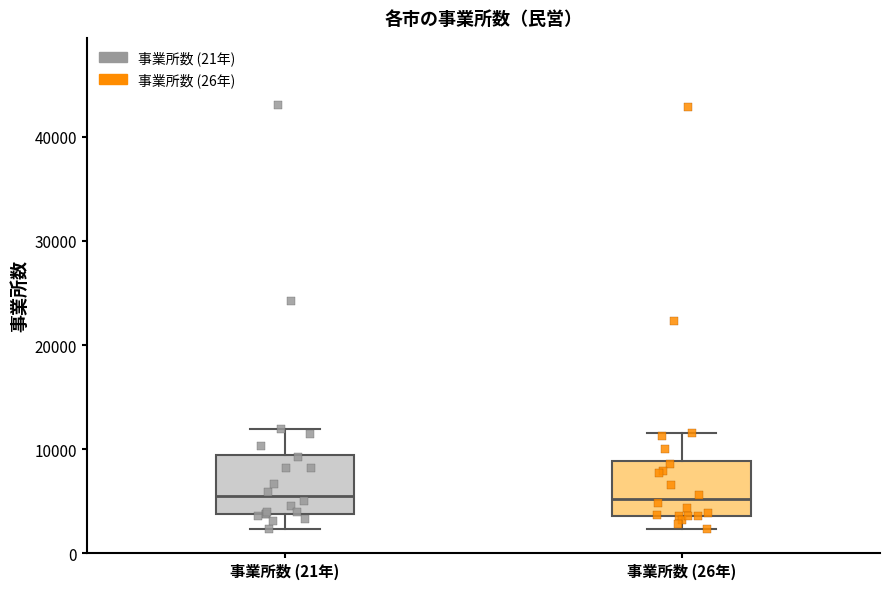

Reading left to right, read every box against the y-axis: the position of its median line, the range the box covers, and the ends of its whiskers. The values are not printed on the chart, so give them approximately, as read against the axis.

事業所数 (21年): median 5000, box 4000 to 9000, whiskers 2000 to 12000
事業所数 (26年): median 5000, box 4000 to 9000, whiskers 2000 to 12000